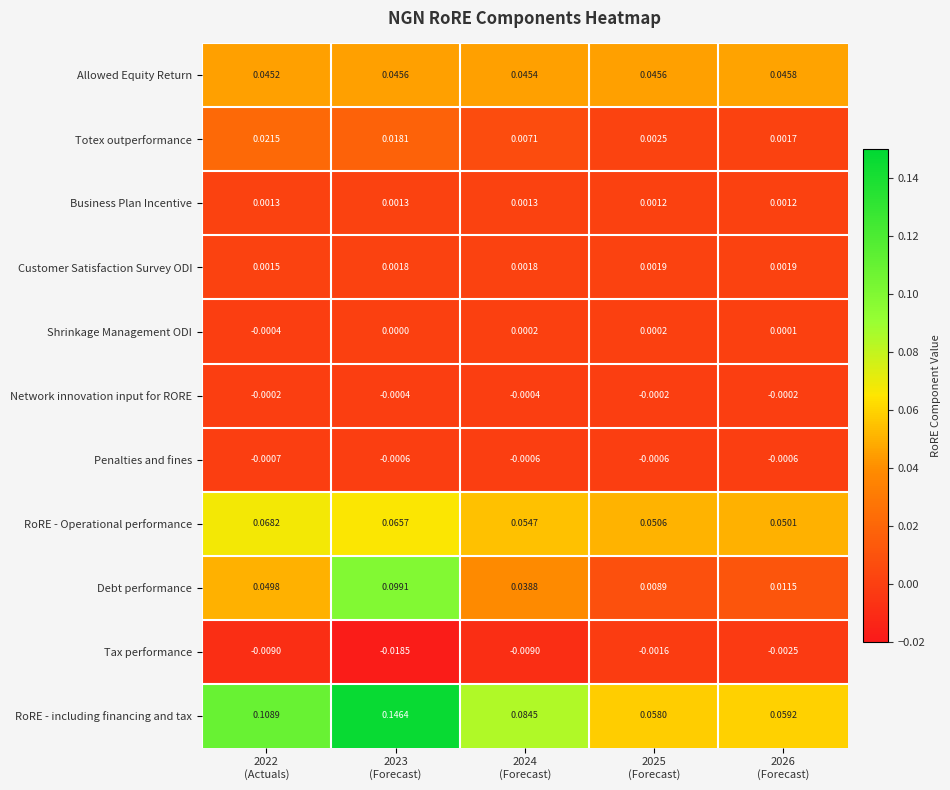

Which series has the largest range (max minus min)?

Debt performance